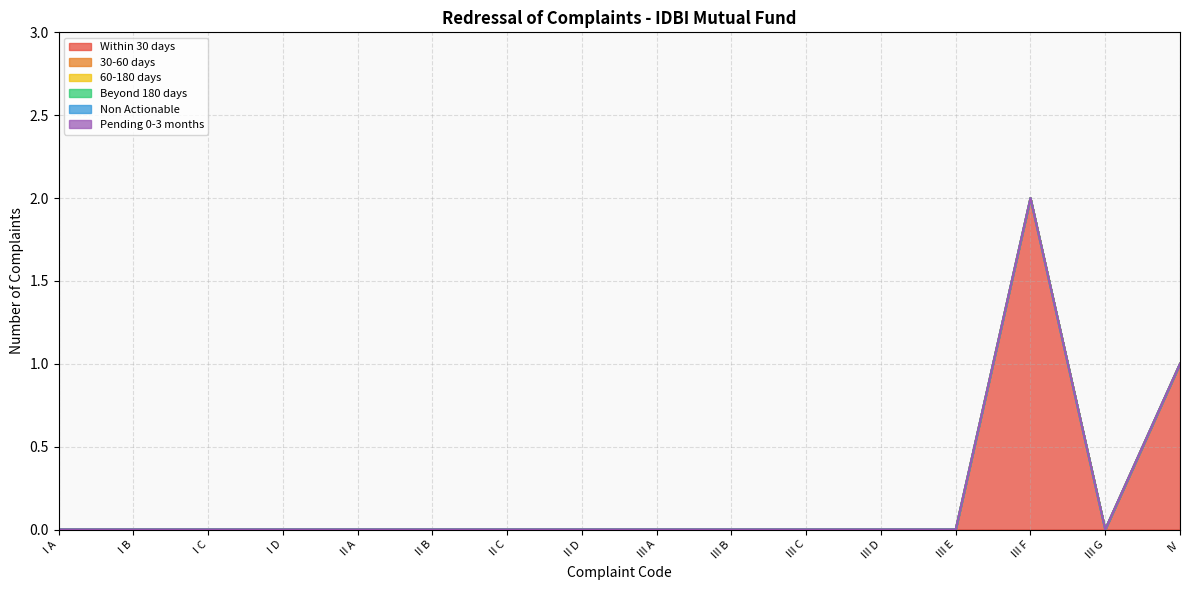

Does the chart have visible grid lines?

Yes